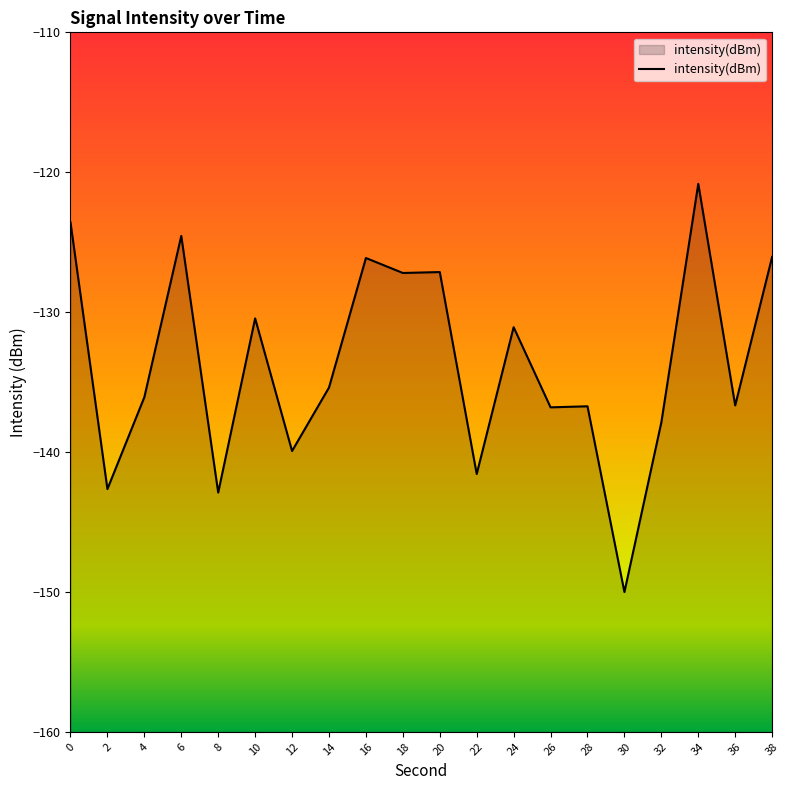

True or false: the data has more than 1 interior local peaks.

True